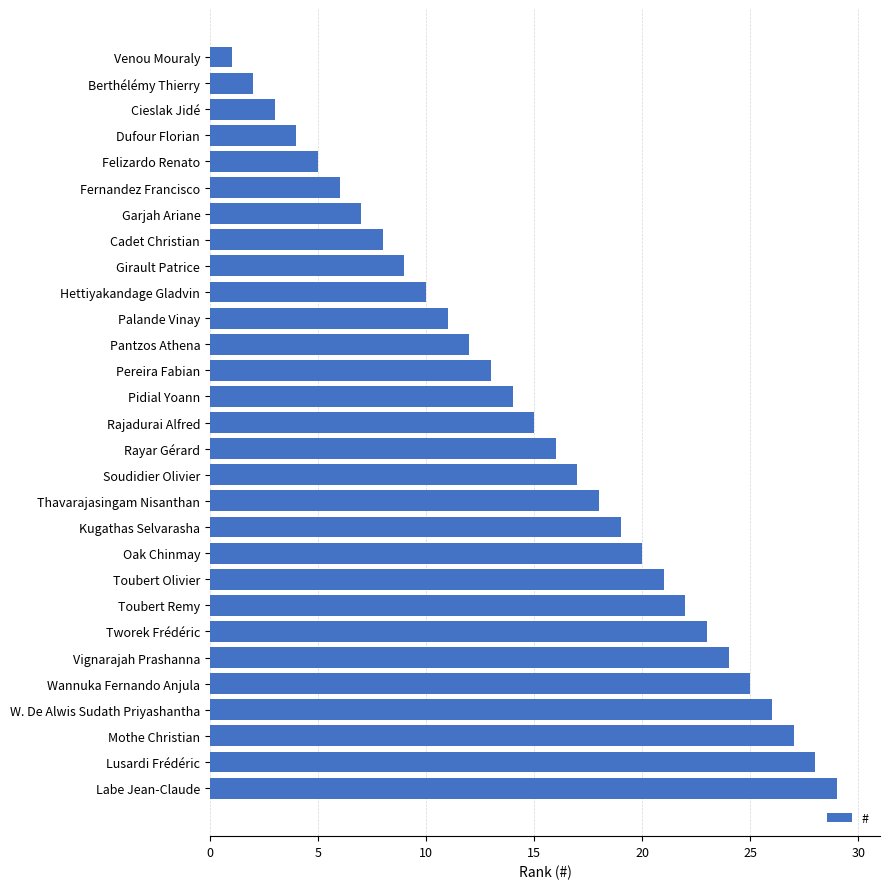

What is the label of the 3rd bar from the bottom?

Mothe Christian